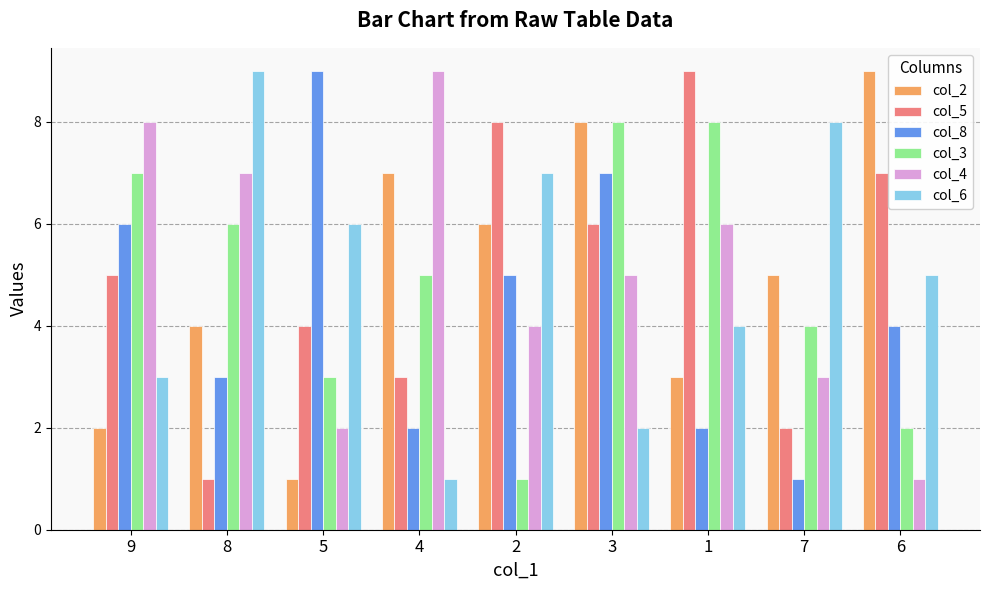

What is the difference between the col_5 values at 5 and 3?

2